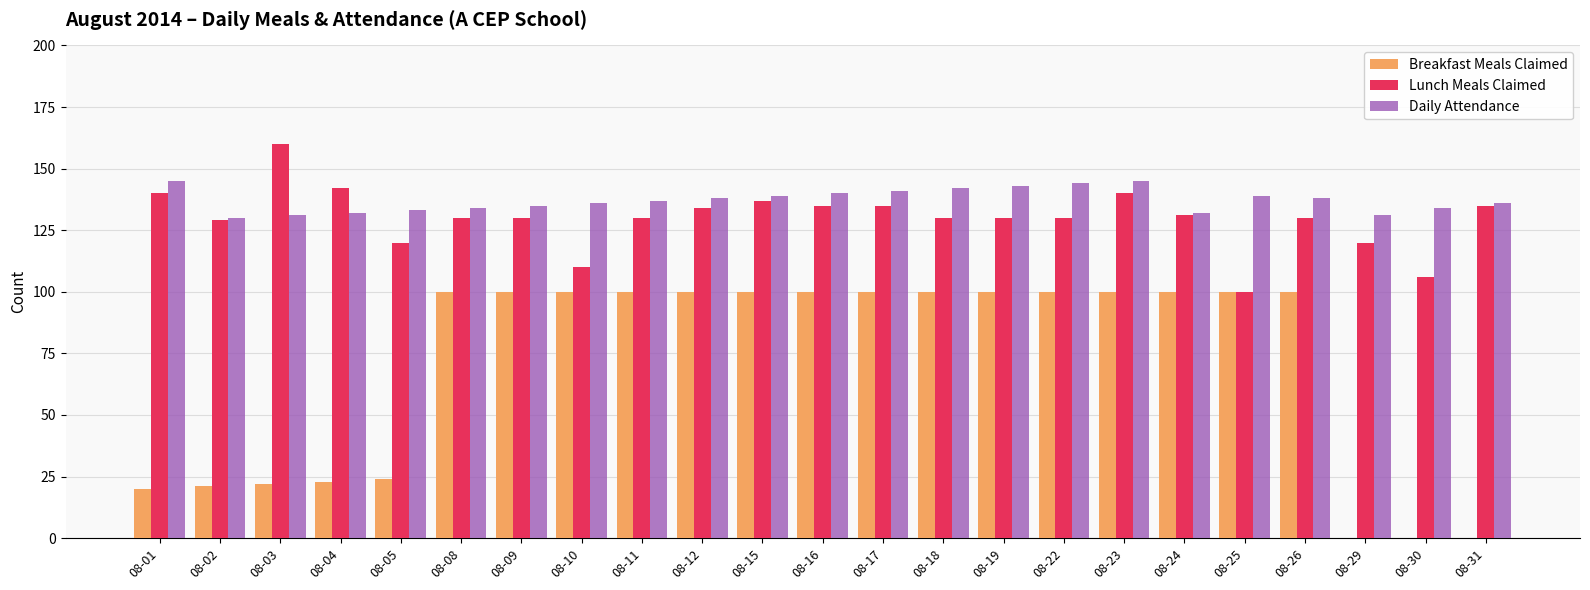

What is the difference between the Lunch Meals Claimed values at 08-03 and 08-18?

30